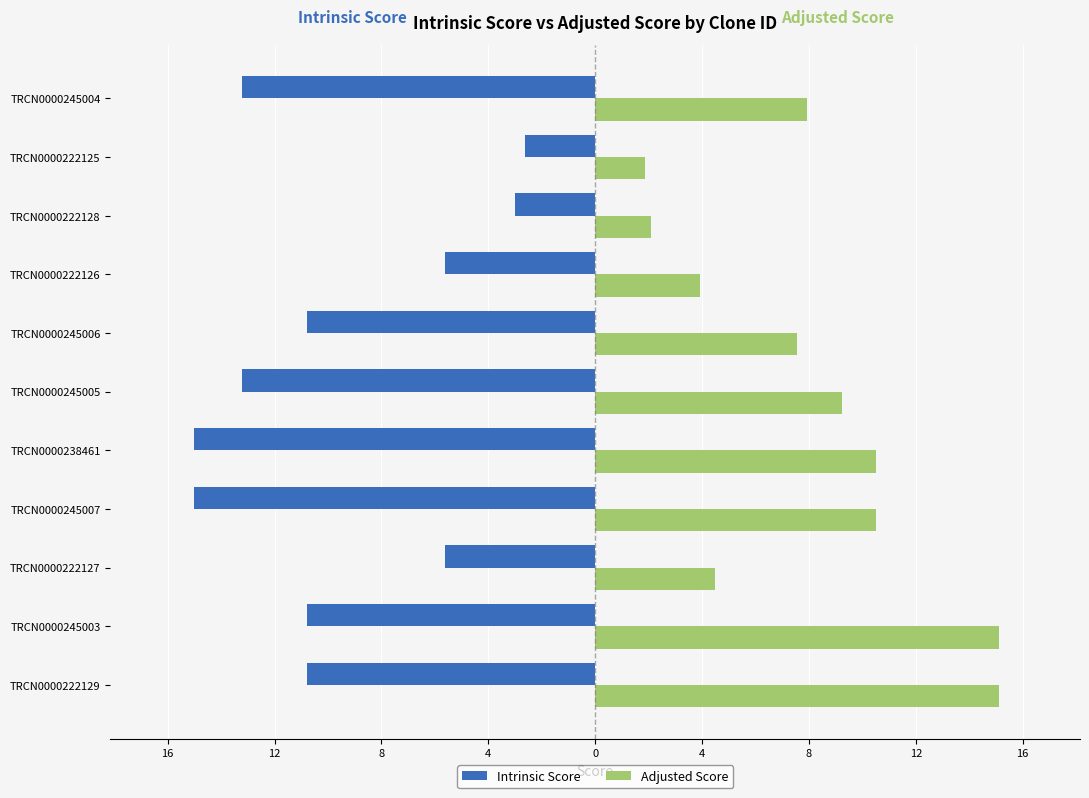

What are all the series names shown in the legend?

Intrinsic Score, Adjusted Score